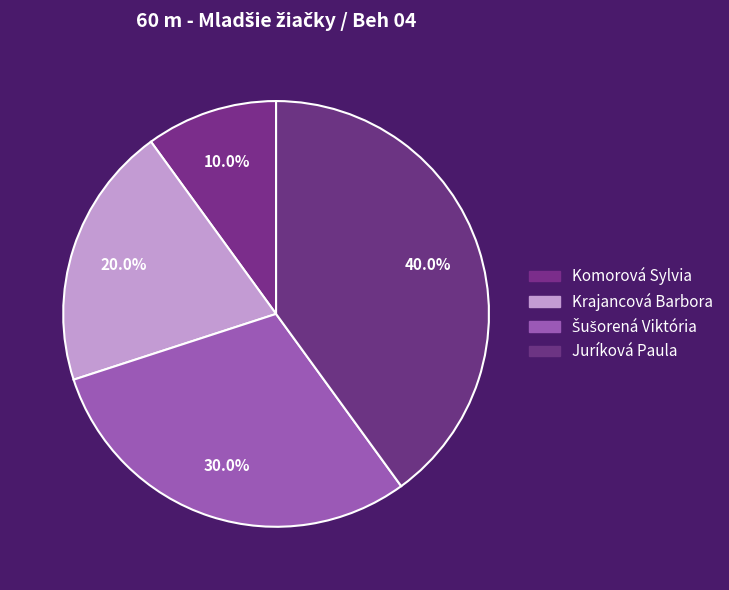

Count the number of slices in the pie.

4